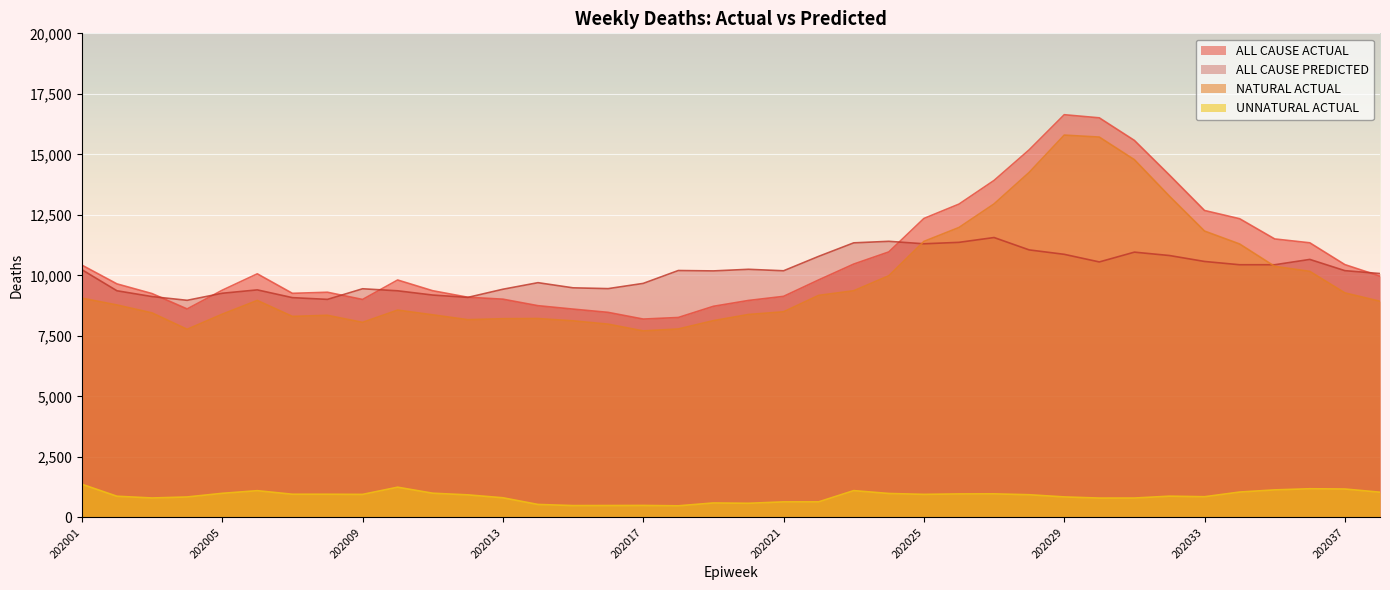

What is the sum of the UNNATURAL ACTUAL values at 202034 and 202032?

1917.4